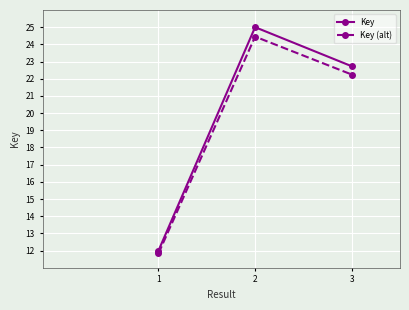

What is the difference between the maximum and minimum values in the Key (alt) series?

12.6